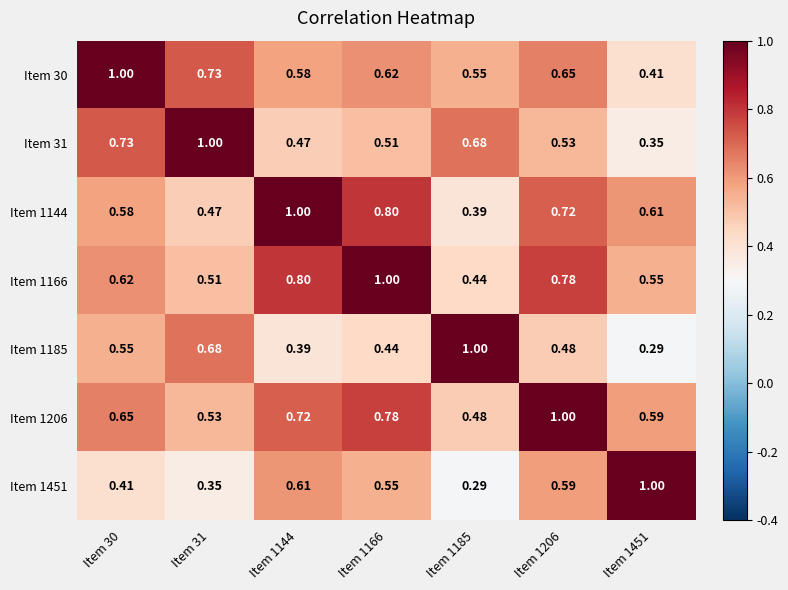

Count the number of categories in the chart.

7